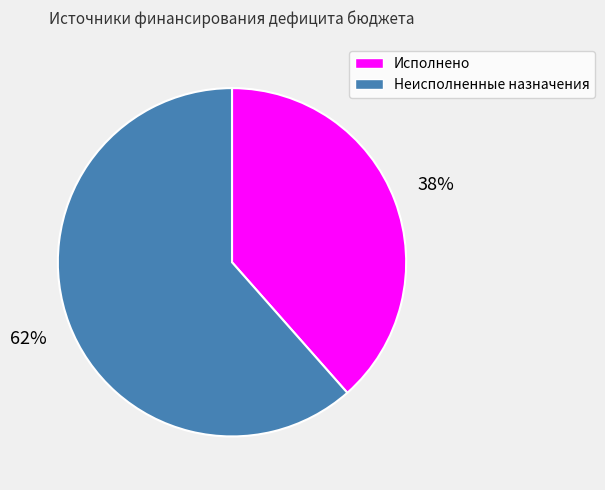

Rank the categories by value from highest to lowest.

Неисполненные назначения, Исполнено